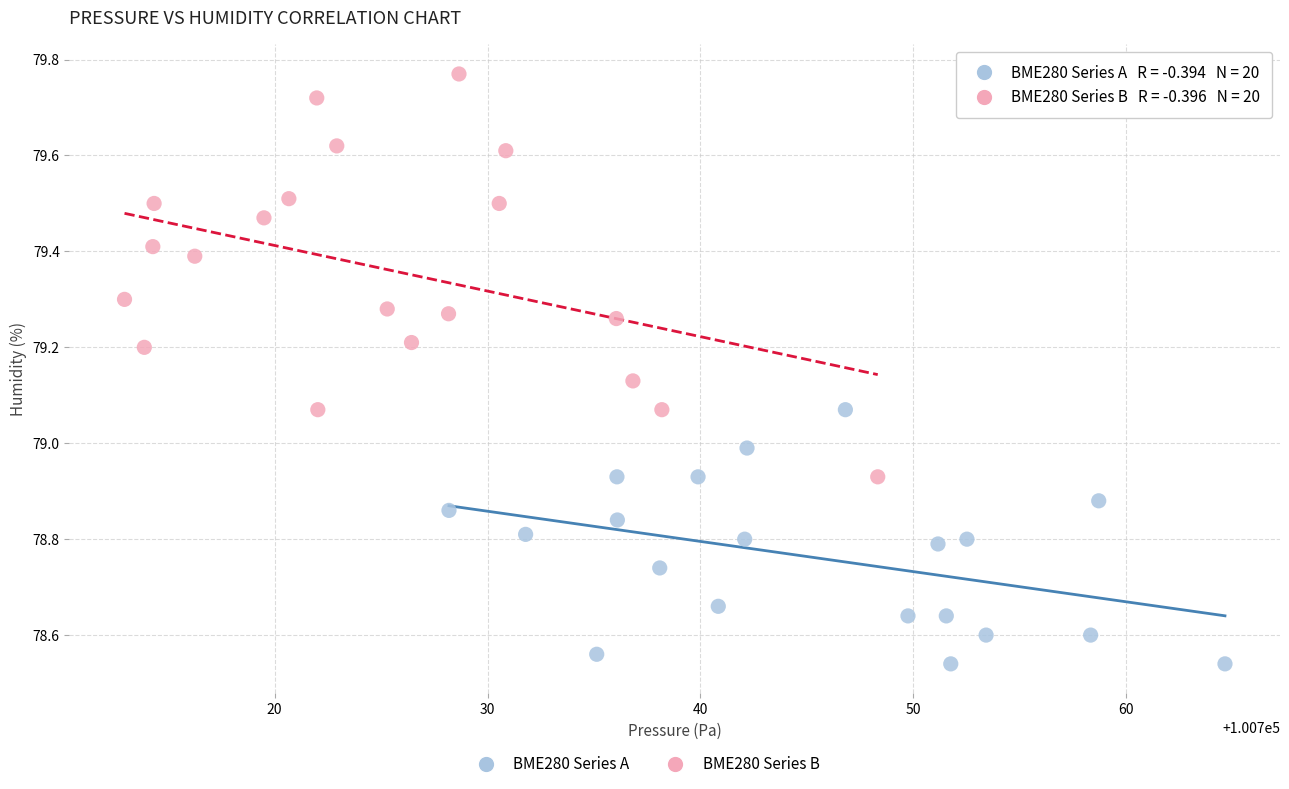

Which series reaches the minimum Y coordinate?

BME280 Series A